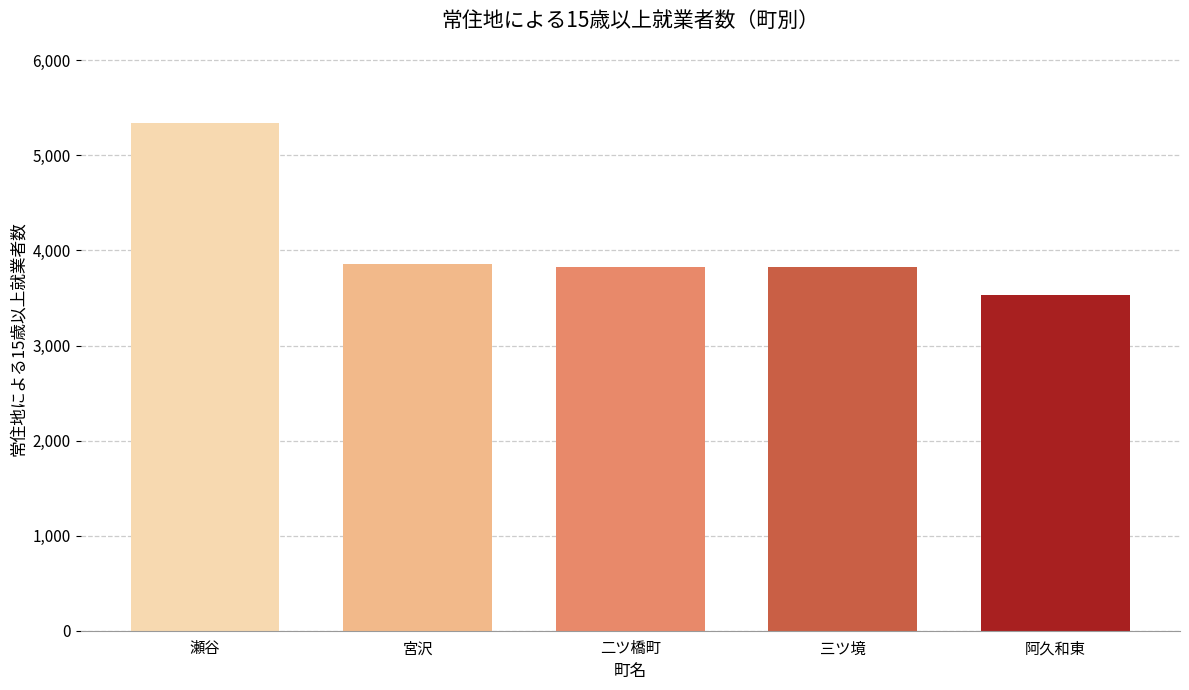

What is the sum of the values at 三ツ境 and 阿久和東?

7355